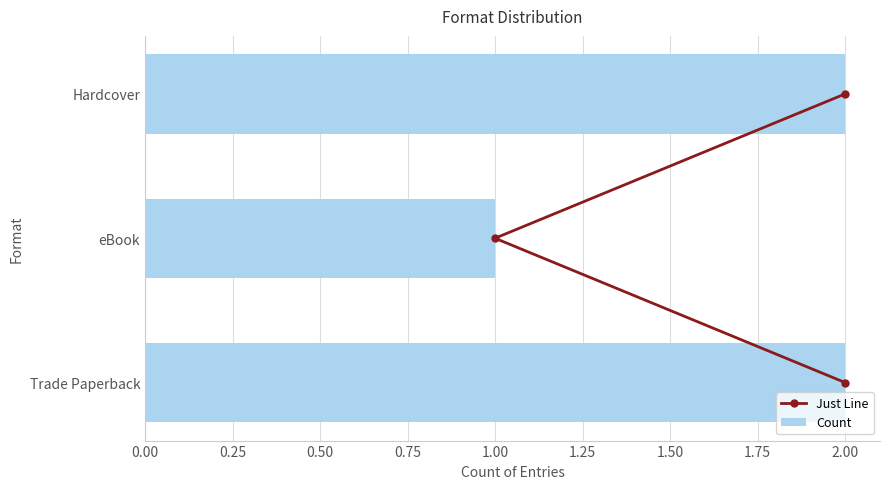

At which label does Count reach its minimum?

eBook